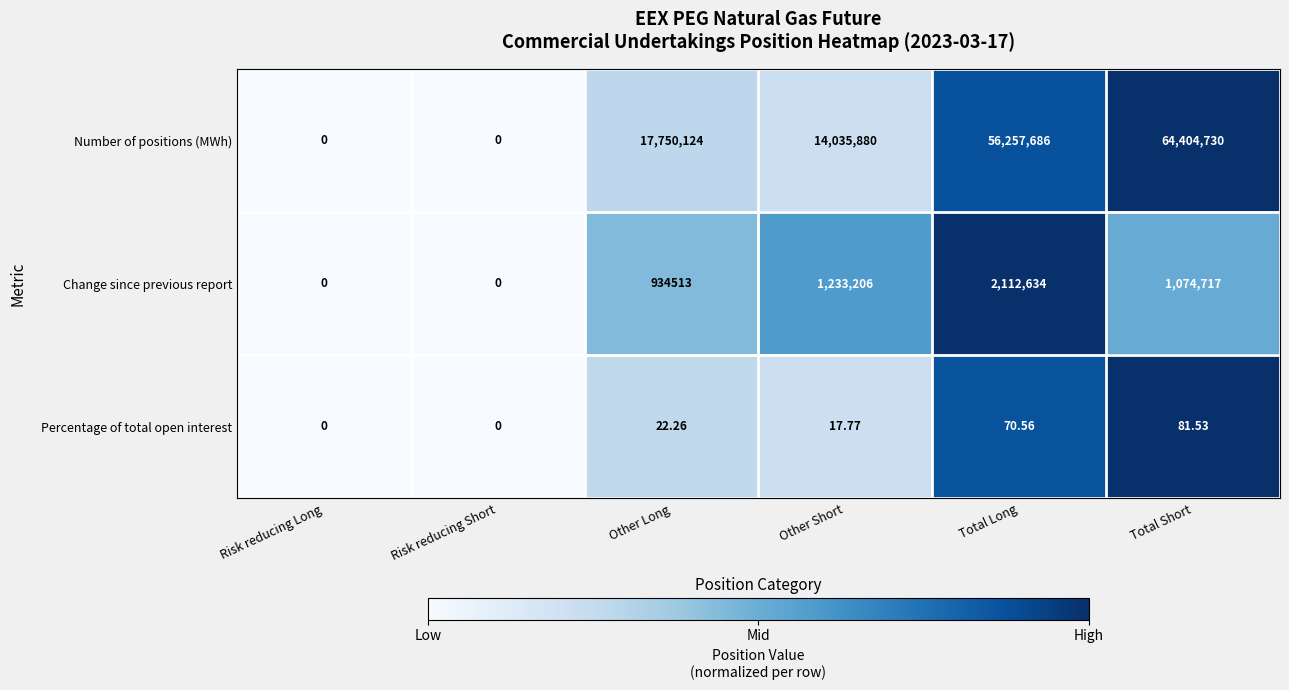

Which series has the largest range (max minus min)?

Number of positions (MWh)